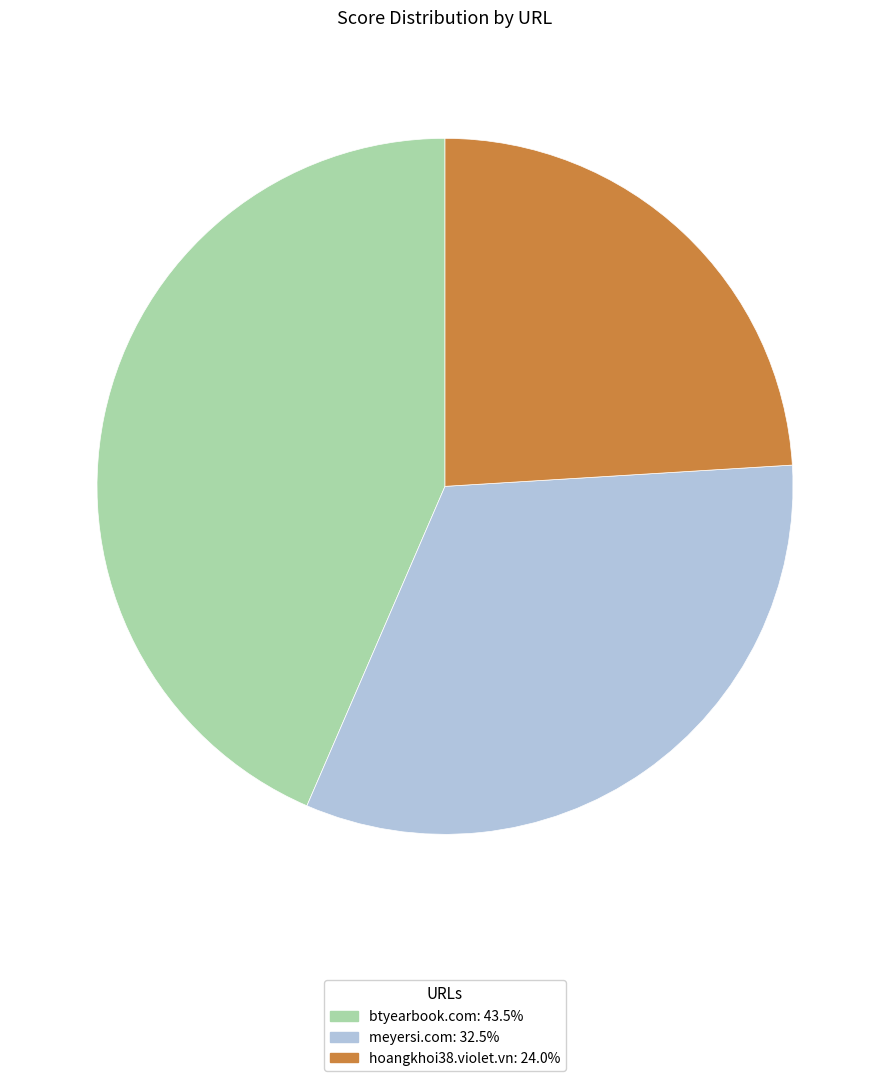

The meyersi.com slice represents 32% of the pie. True or false?

True